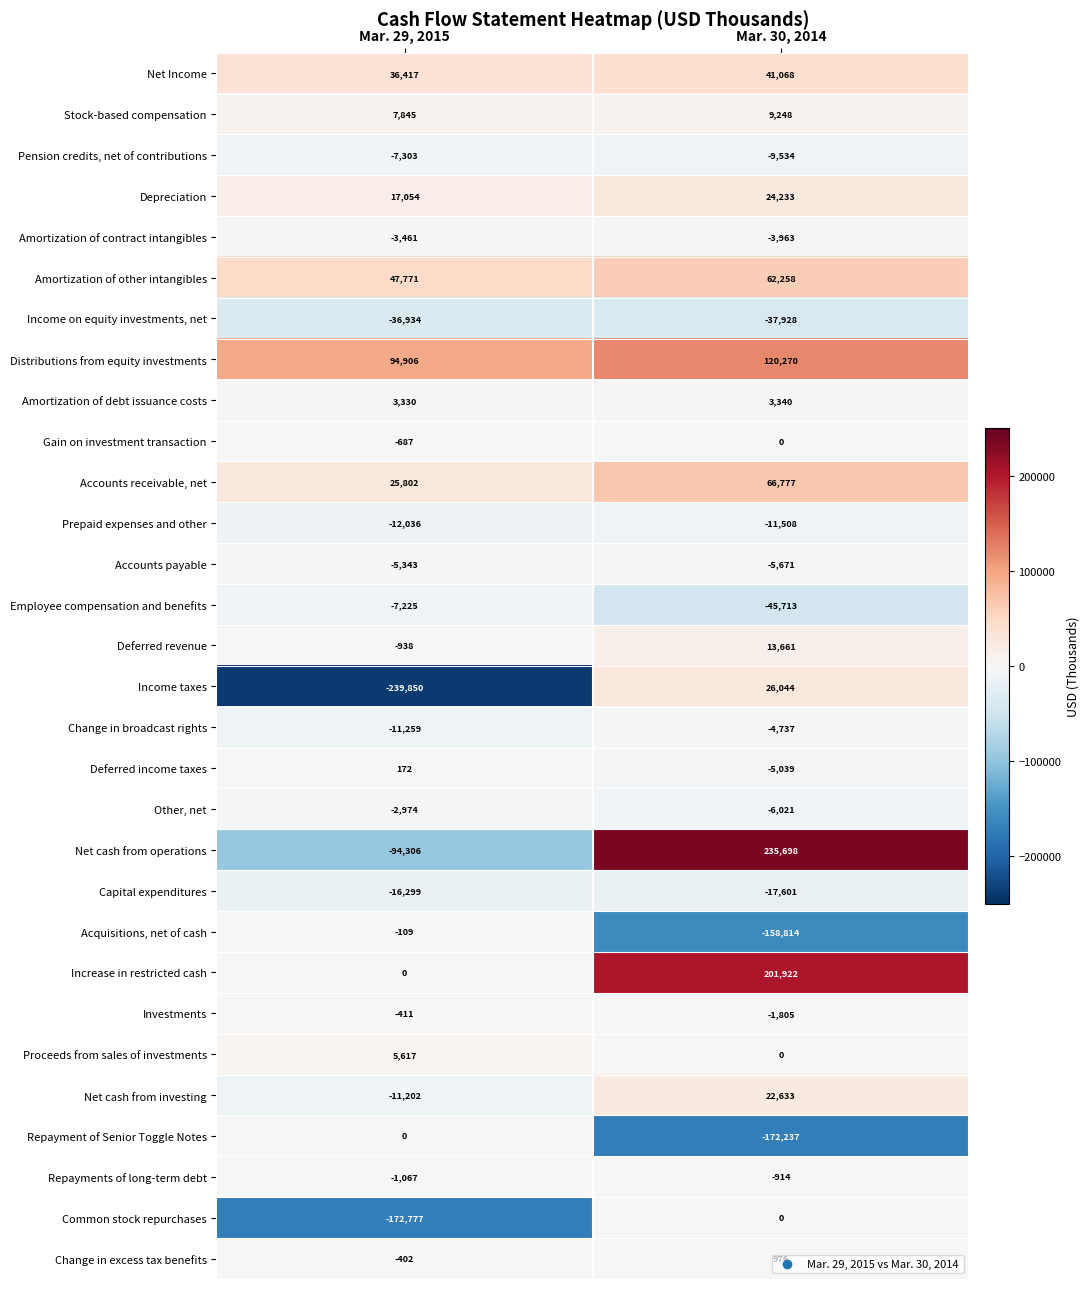

At which label does Accounts receivable, net reach its peak?

Mar. 30, 2014